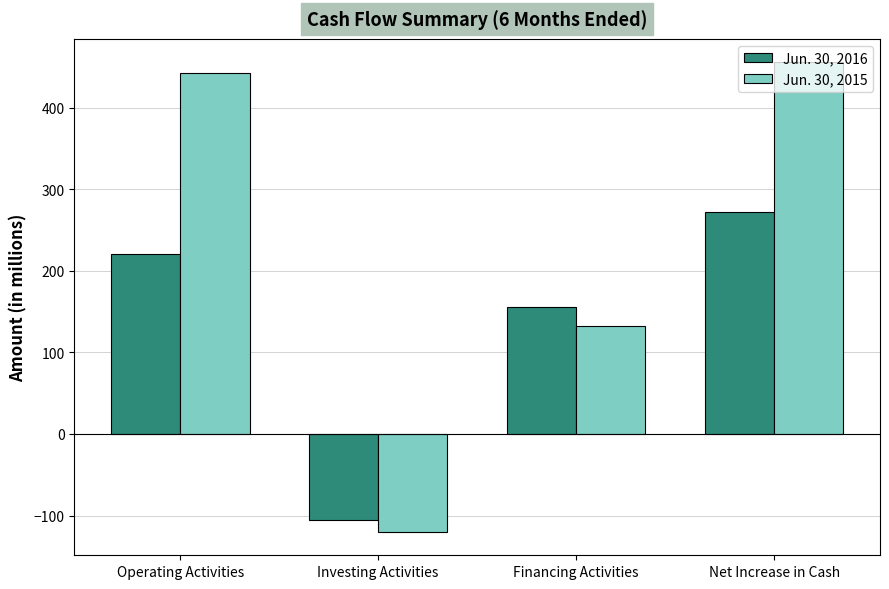

What is the sum of the Jun. 30, 2015 values at Operating Activities and Investing Activities?

323